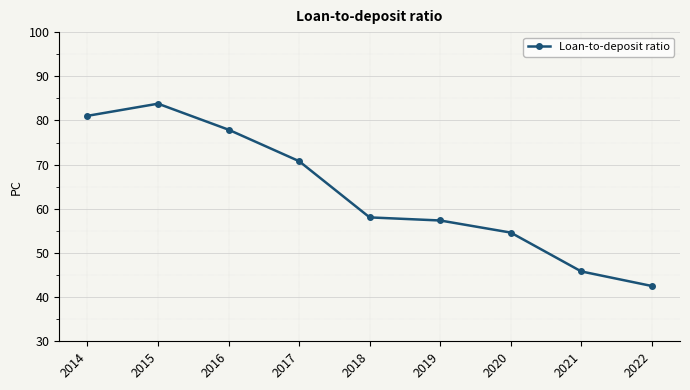

What is the difference between the maximum and minimum values?

41.3